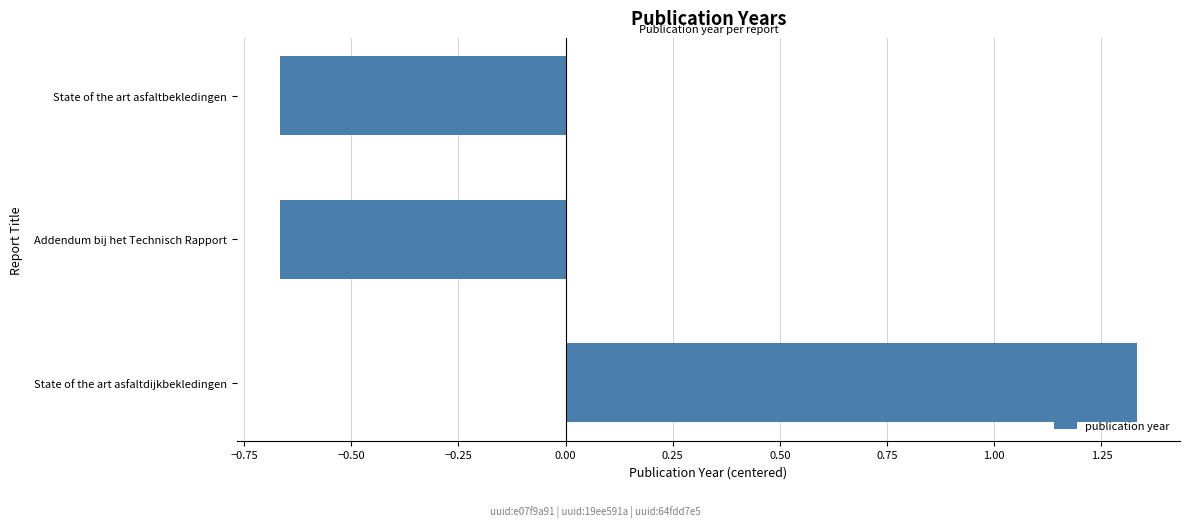

Is it true that the value at Addendum bij het Technisch Rapport is -1.0?

False